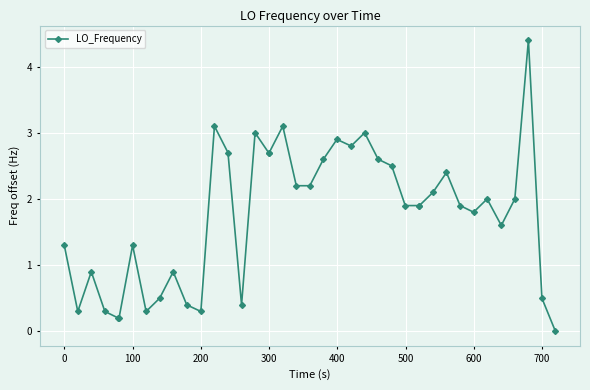

What is the difference between the maximum and minimum values?

4.4